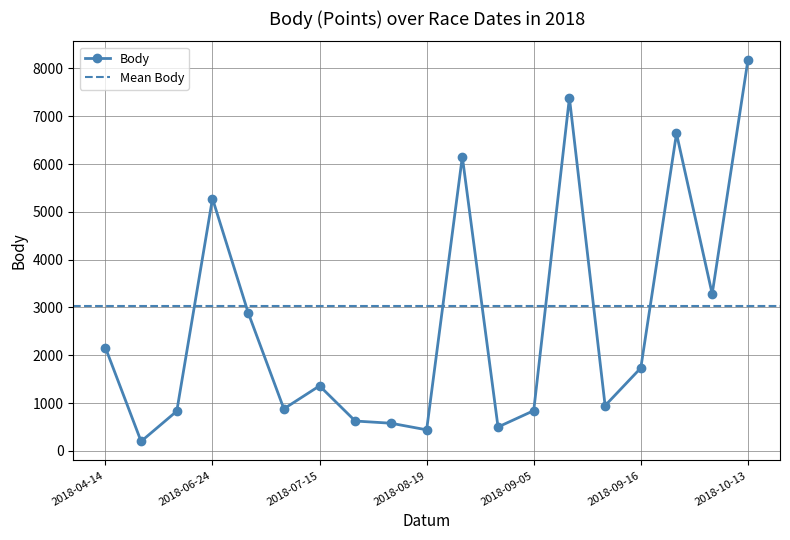

Reading right to left, extract all data points from this chart.

2018-10-13=8169	2018-10-06=3283	2018-09-22=6640	2018-09-16=1734	2018-09-12=946	2018-09-08=7387	2018-09-05=841	2018-08-29=499	2018-08-25=6154	2018-08-19=440	2018-08-08=578	2018-08-01=624	2018-07-15=1360	2018-07-14=879	2018-06-27=2891	2018-06-24=5279	2018-05-26=831	2018-05-02=198	2018-04-14=2161